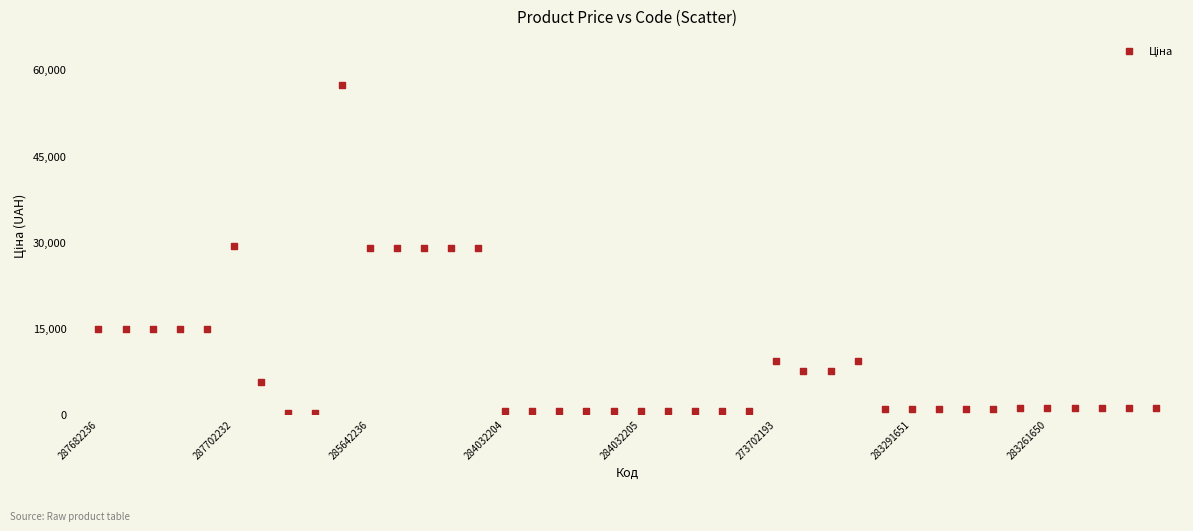

What is the range of Y values (max minus min)?

57146.2